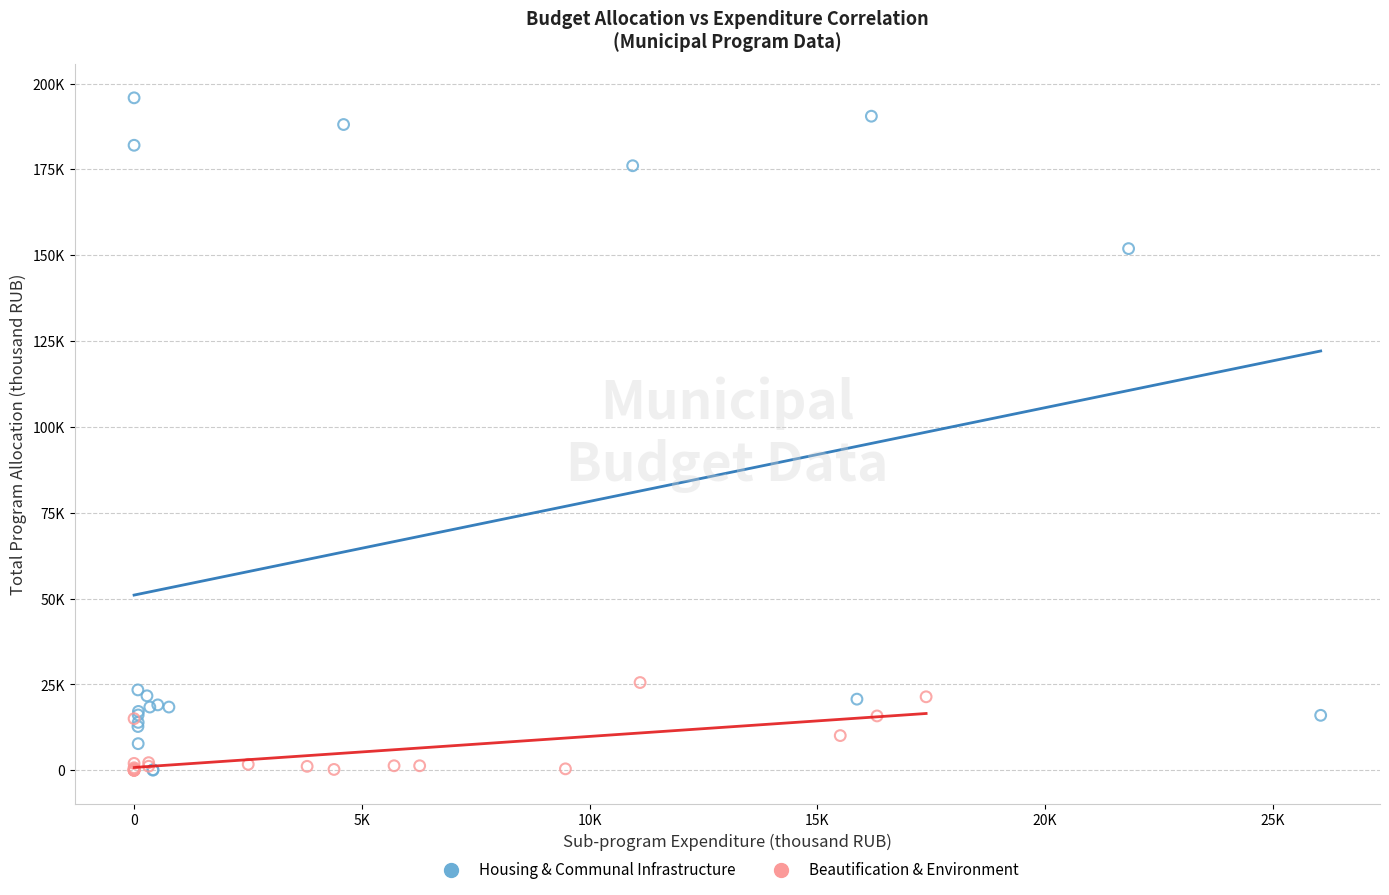

Which series contains the highest Y value?

Housing & Communal Infrastructure